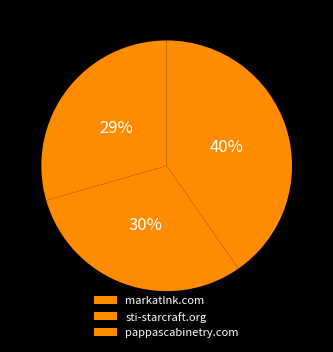

Is sti-starcraft.org the majority of the pie?

No